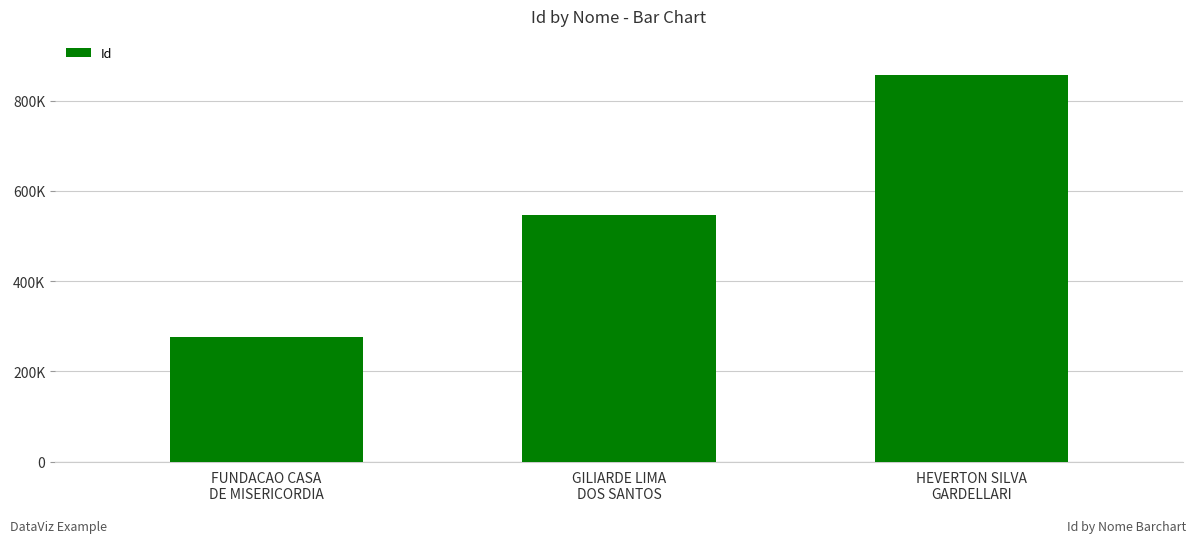

Reading left to right, transcribe all the data shown in this chart.

276902	546200	856905